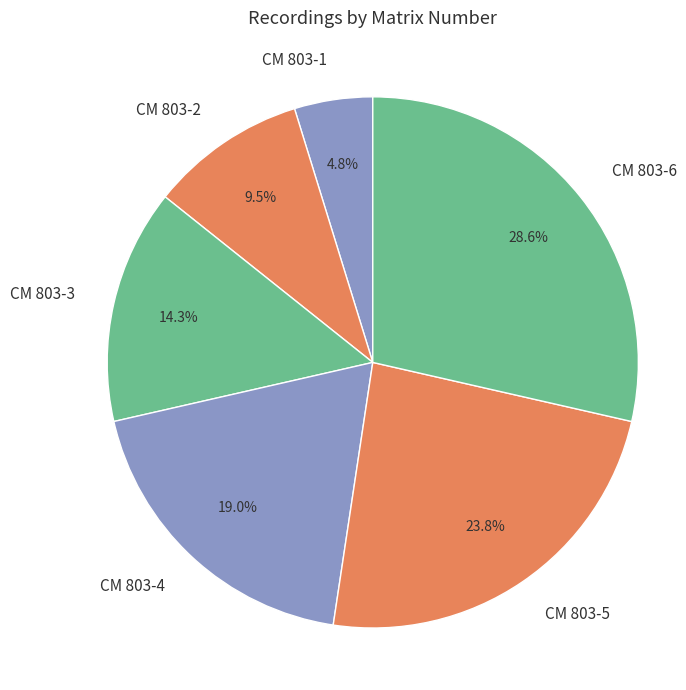

Which slice is the largest?

CM 803-6